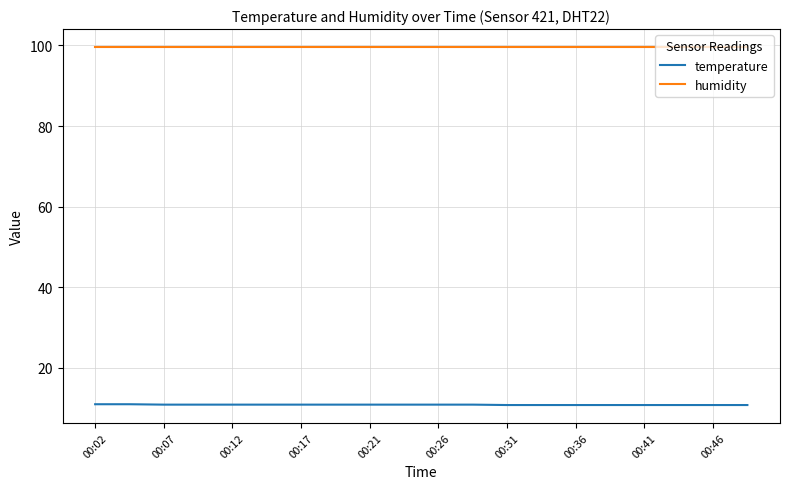

List the series in order of their overall mean, highest first.

humidity, temperature